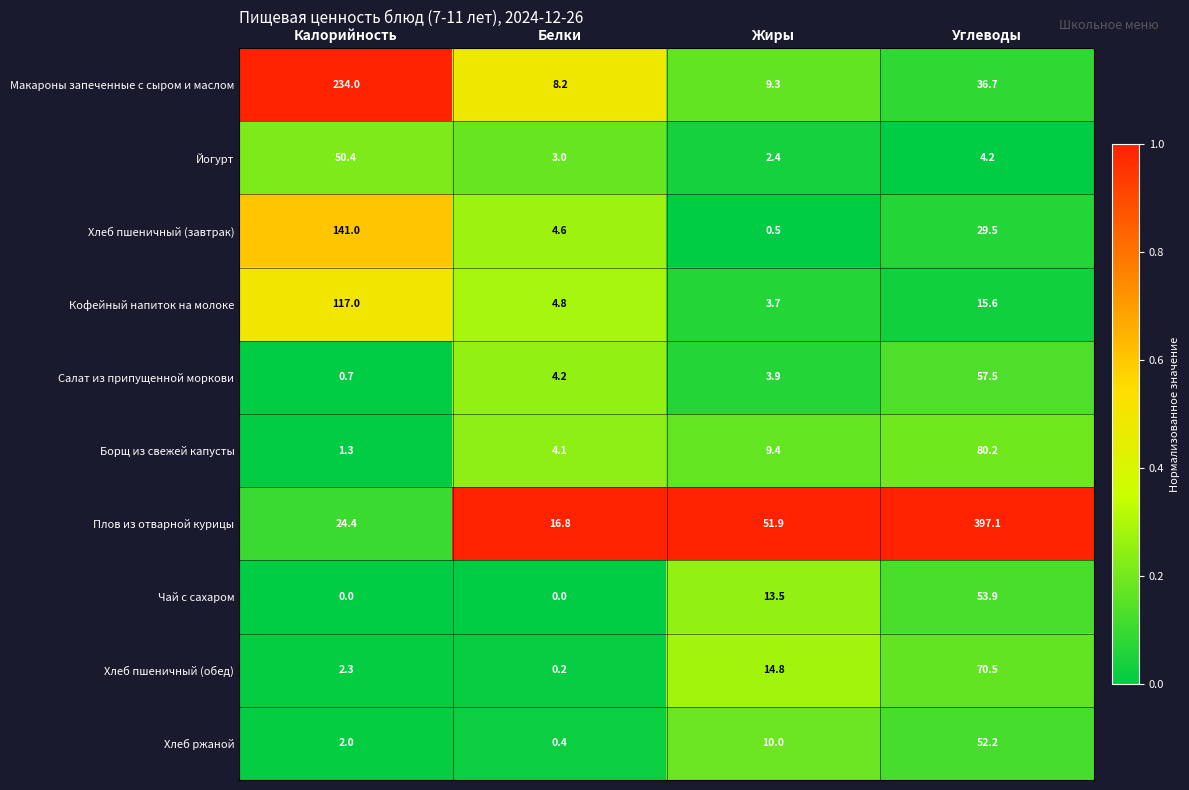

At how many categories does at least one series exceed 0?

4